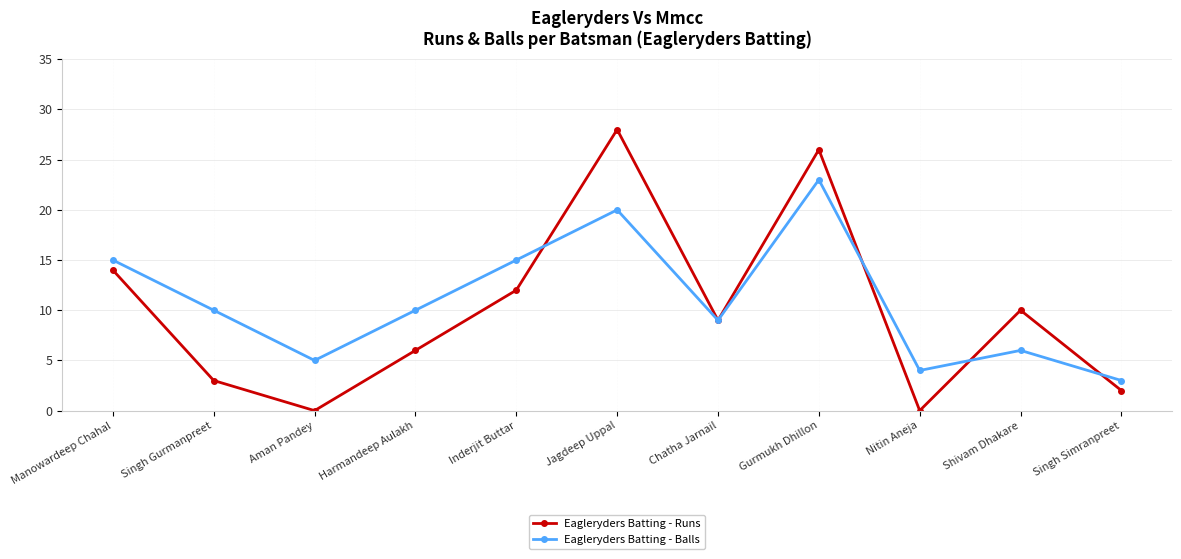

Where do Eagleryders Batting - Runs and Eagleryders Batting - Balls first cross each other?

Inderjit Buttar and Jagdeep Uppal